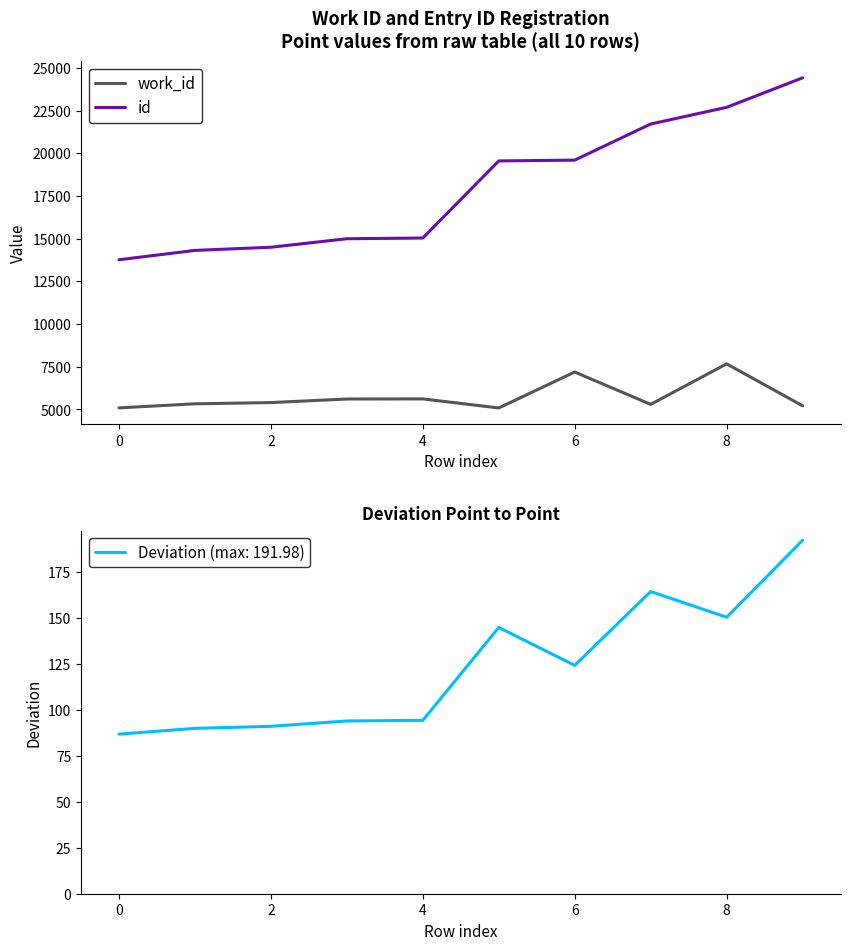

What value does the id series have at 2?

14497